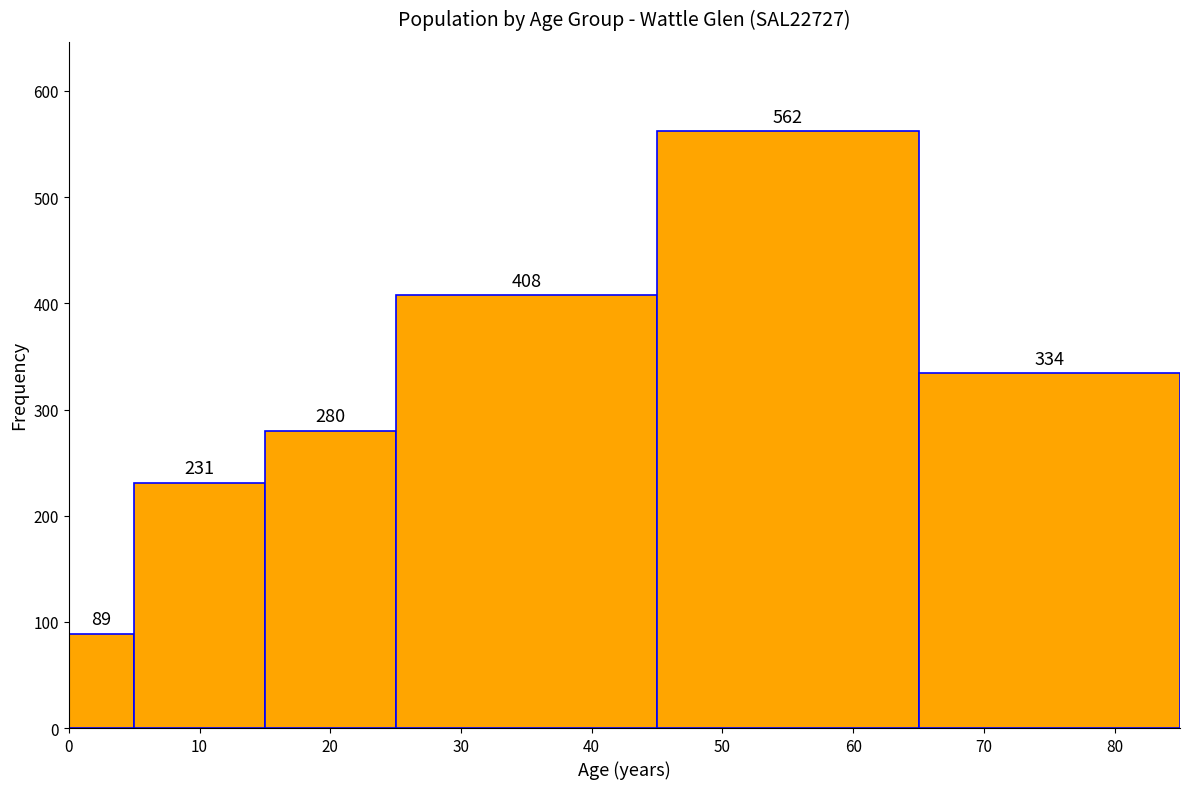

How tall is the bar that spans 45 to 65 on the x-axis?

562